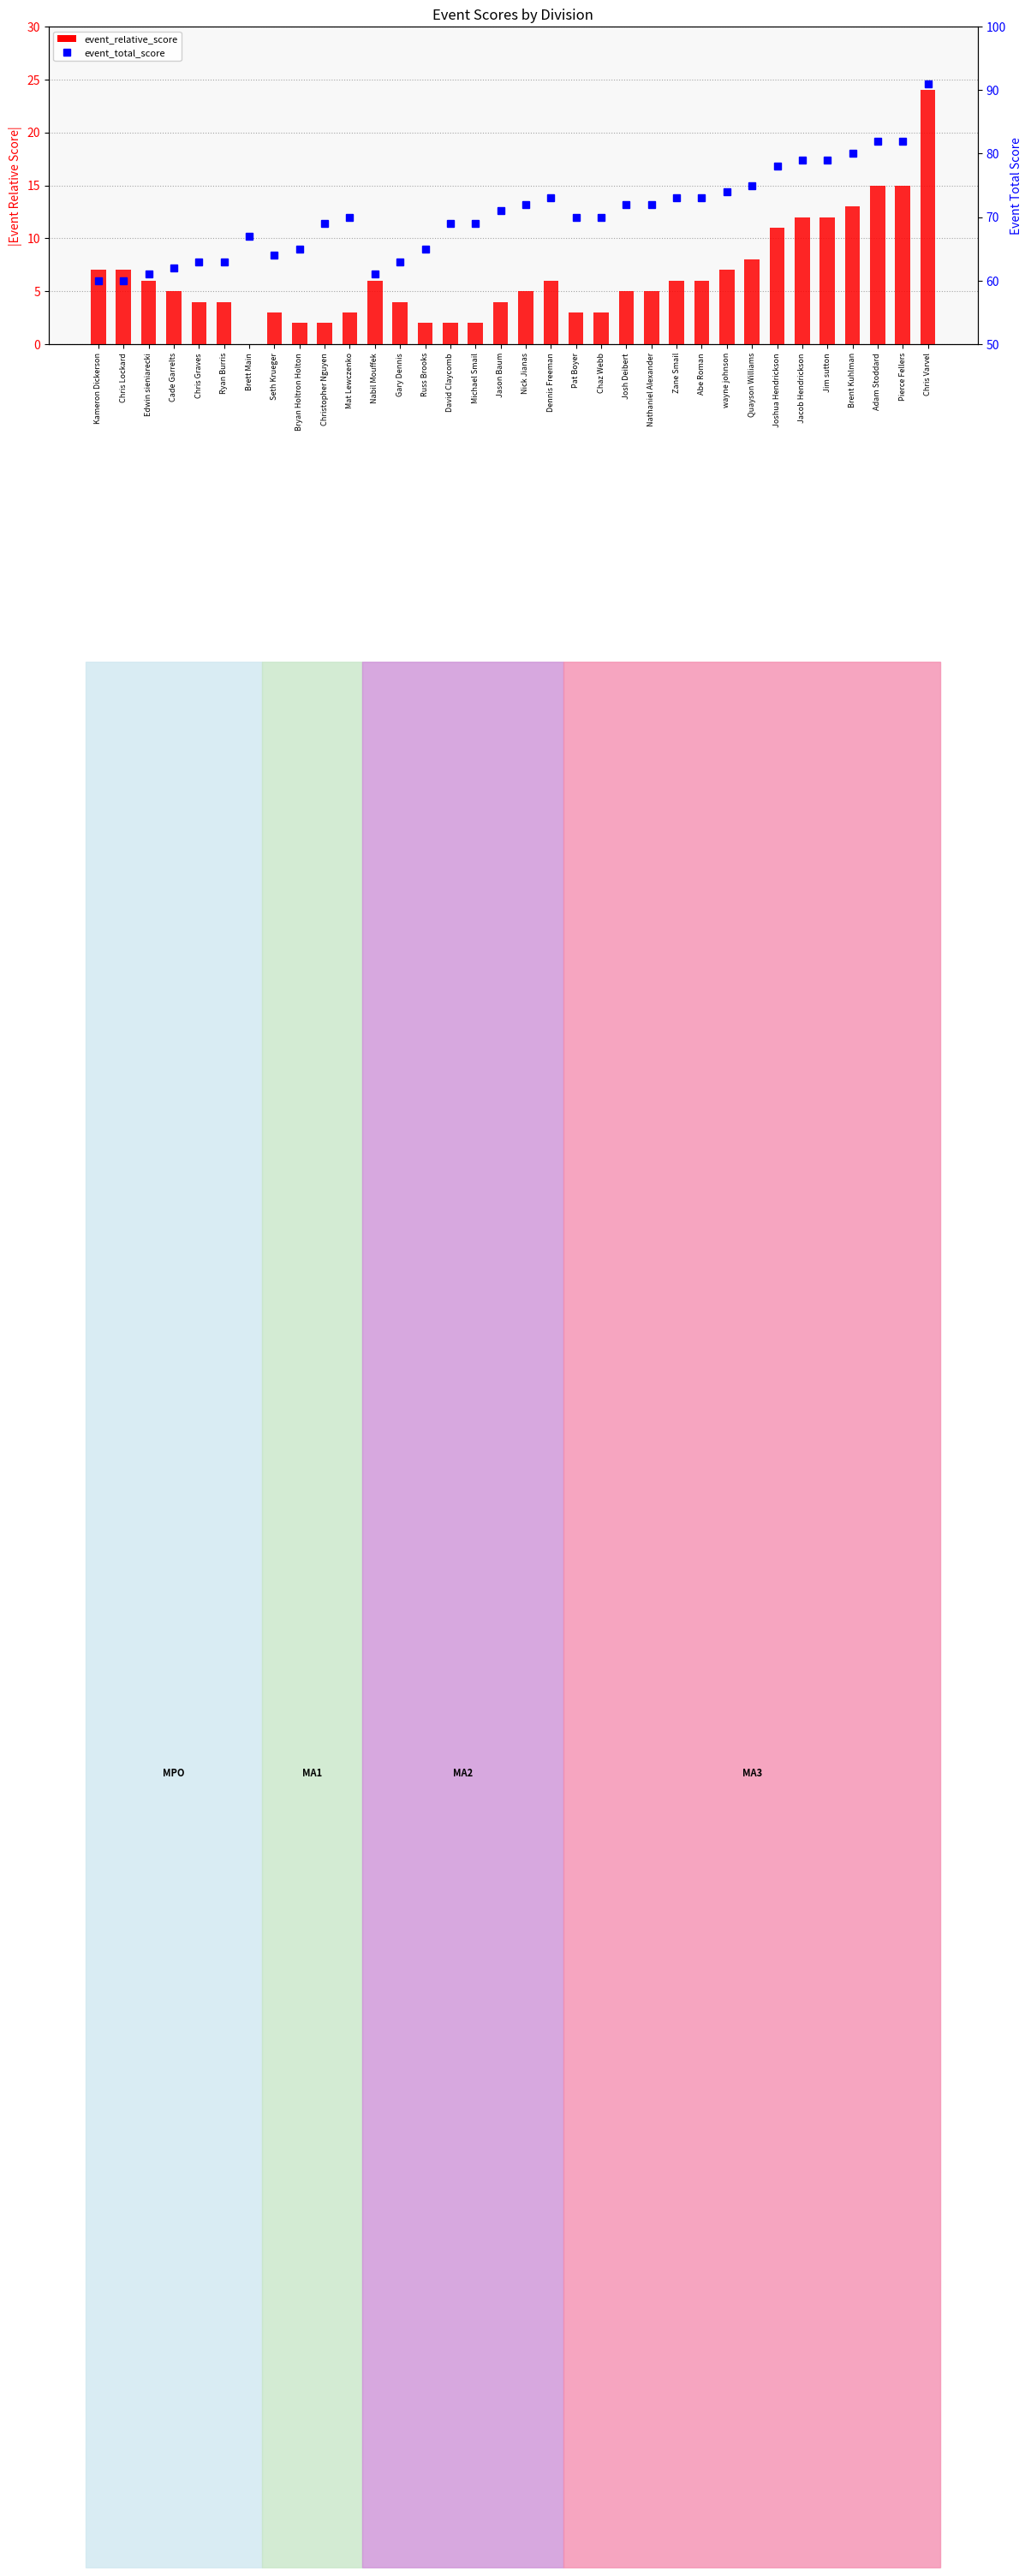

True or false: event_total_score has a value of 80 at Brent Kuhlman.

True